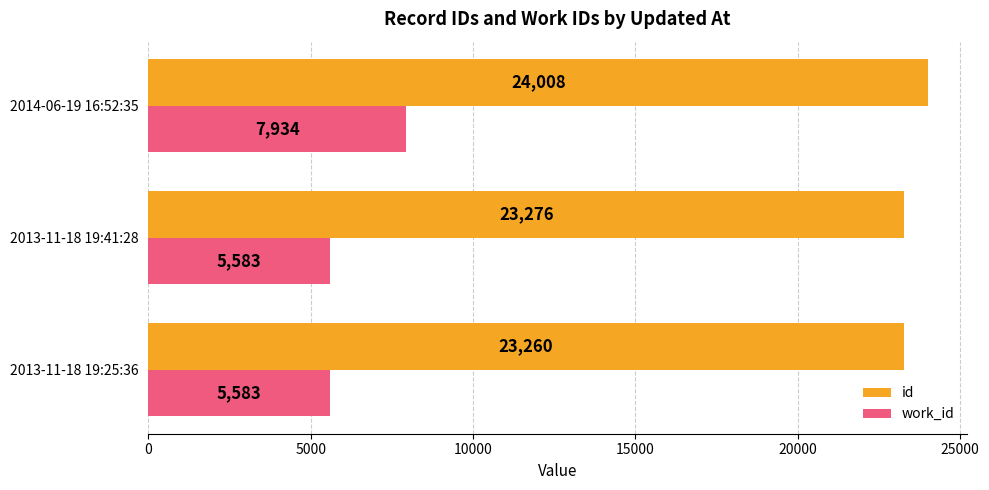

Where is id nearest to the value 23634?

2013-11-18 19:41:28